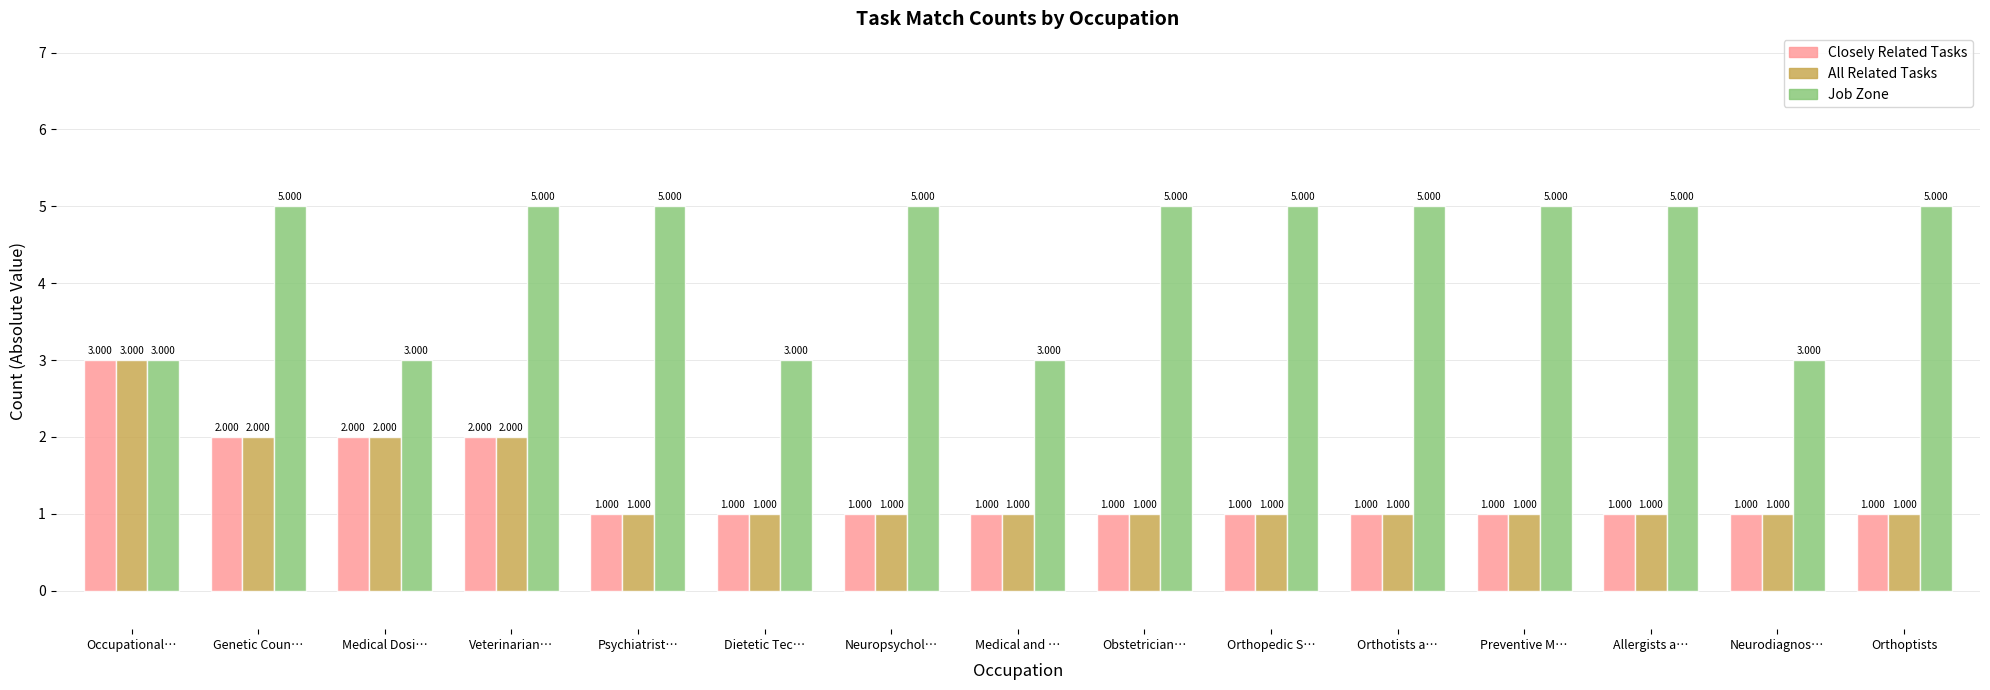

Reading left to right, transcribe all the data shown in this chart.

Closely Related Tasks: 3	2	2	2	1	1	1	1	1	1	1	1	1	1	1
All Related Tasks: 3	2	2	2	1	1	1	1	1	1	1	1	1	1	1
Job Zone: 3	5	3	5	5	3	5	3	5	5	5	5	5	3	5